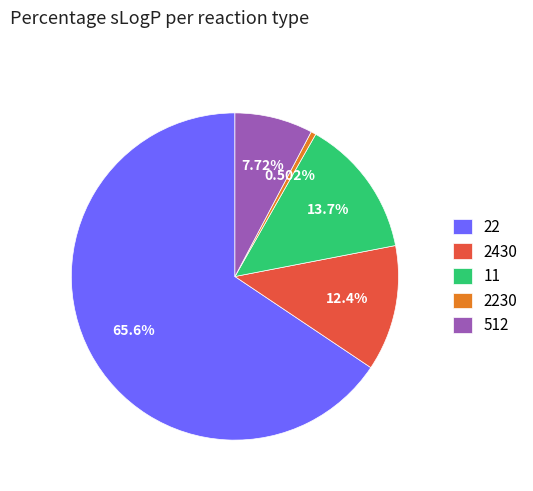

Count the number of slices in the pie.

5